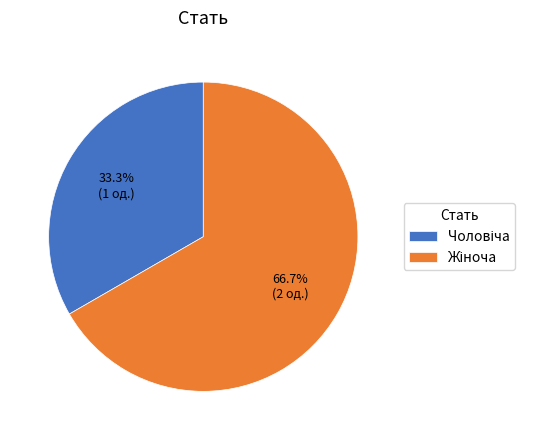

Is there a majority slice in this chart?

Yes